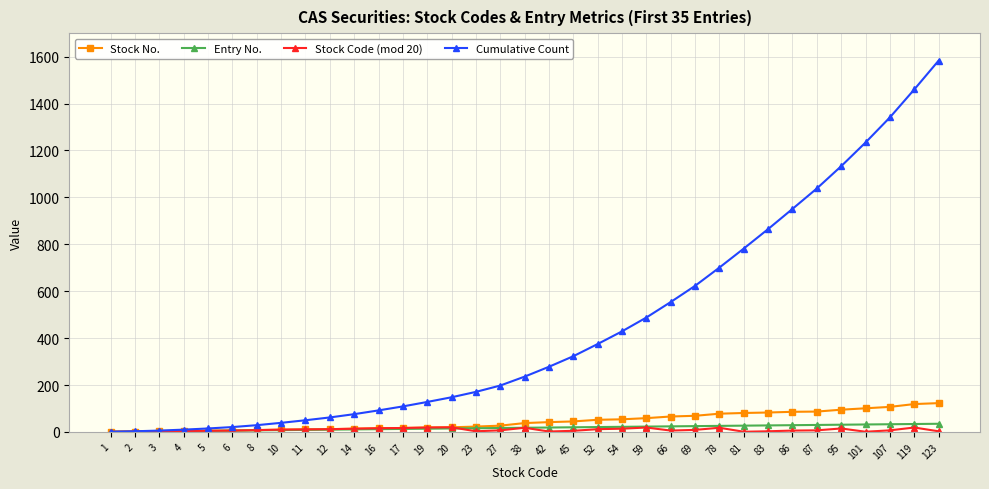

Between 17 and 86, which series saw the biggest shift?

Cumulative Count